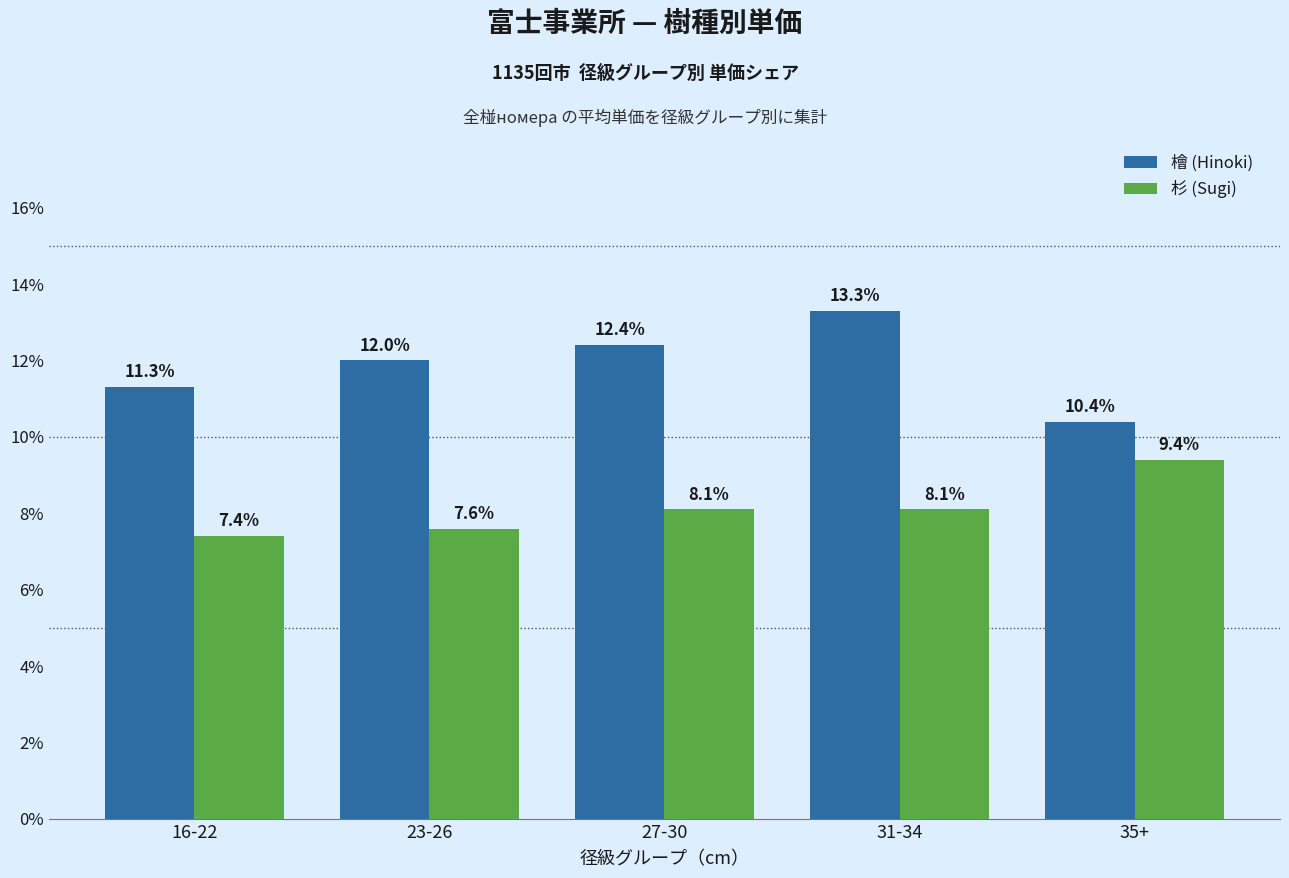

How many series are shown in this chart?

2